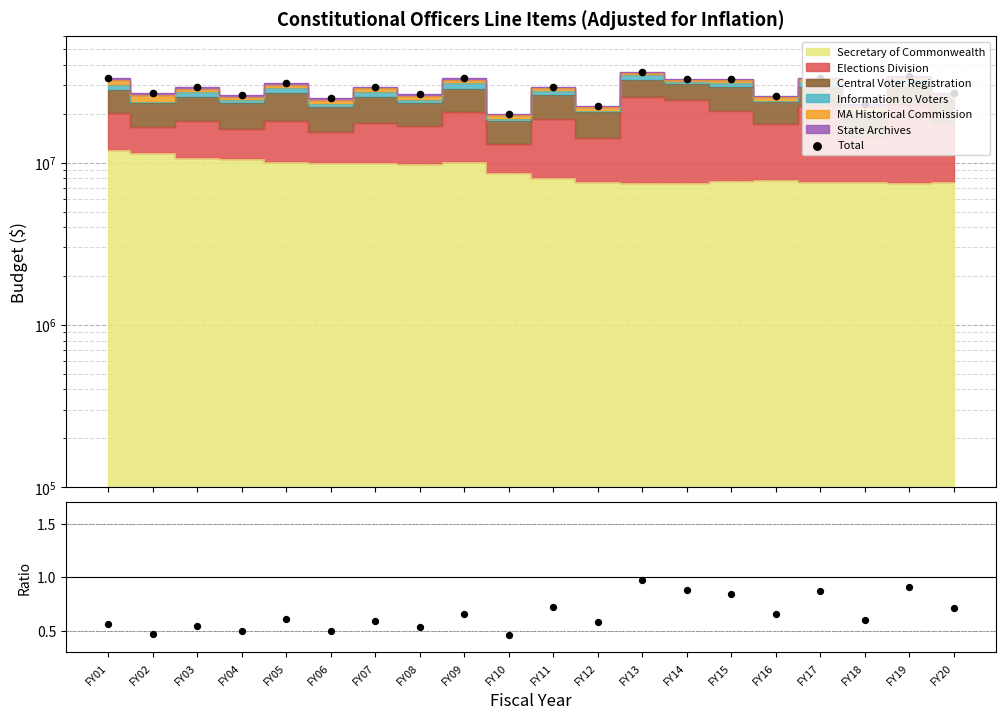

Which has a higher value, FY19 or FY13?

FY13